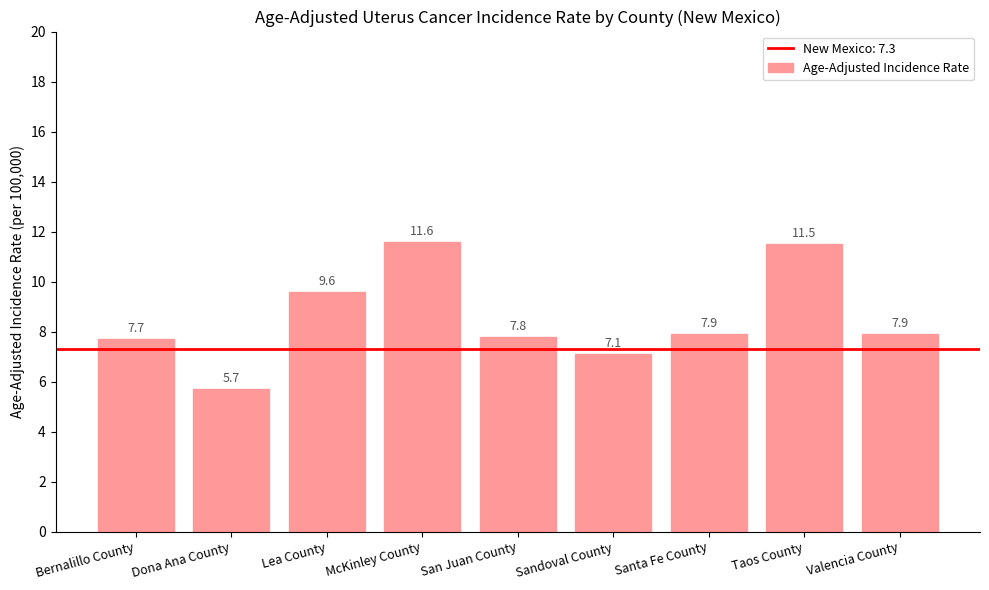

What is the average value?

8.5